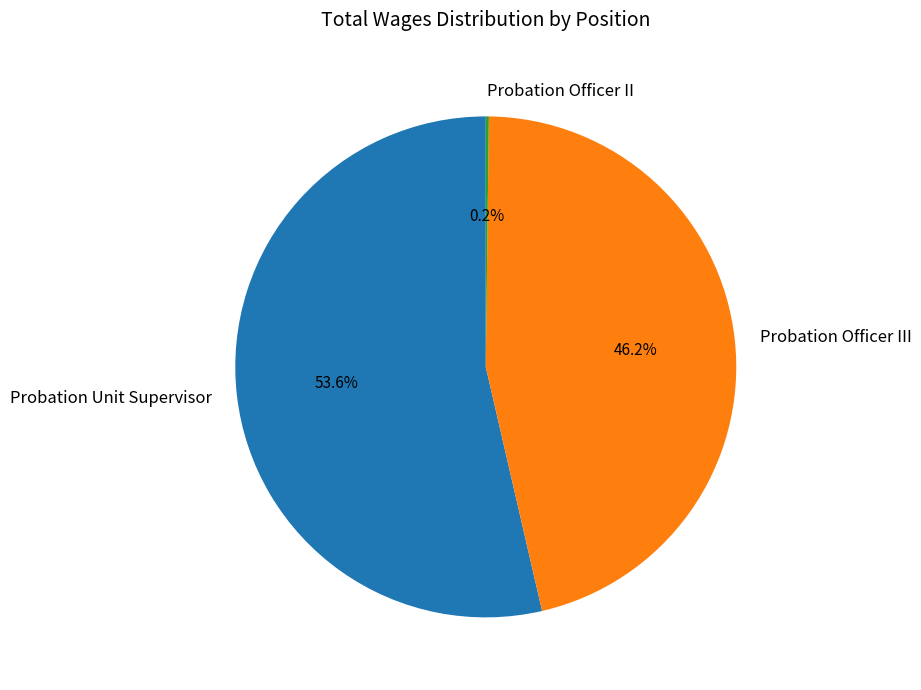

What is the largest slice in the pie chart?

Probation Unit Supervisor